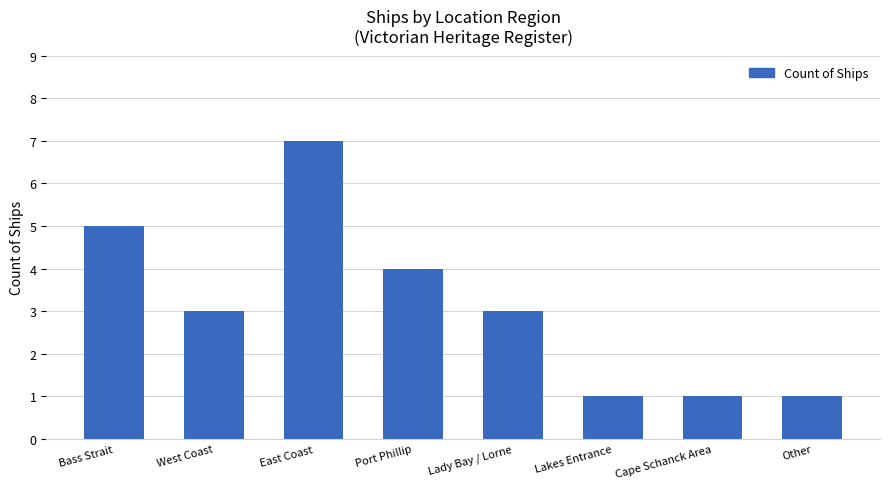

Where does the data first go above 3?

Bass Strait